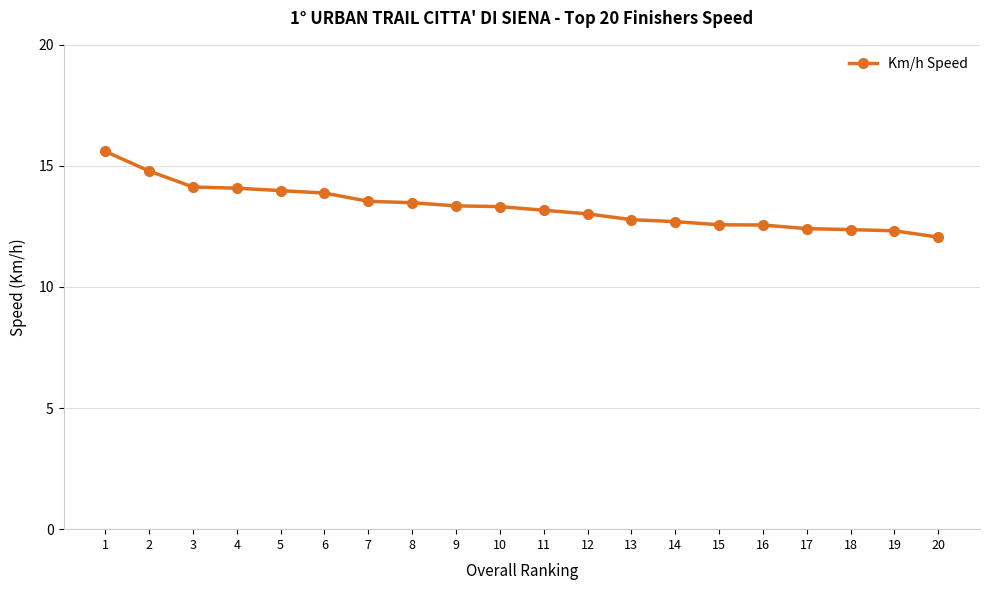

What is the maximum value shown in the chart?

15.6